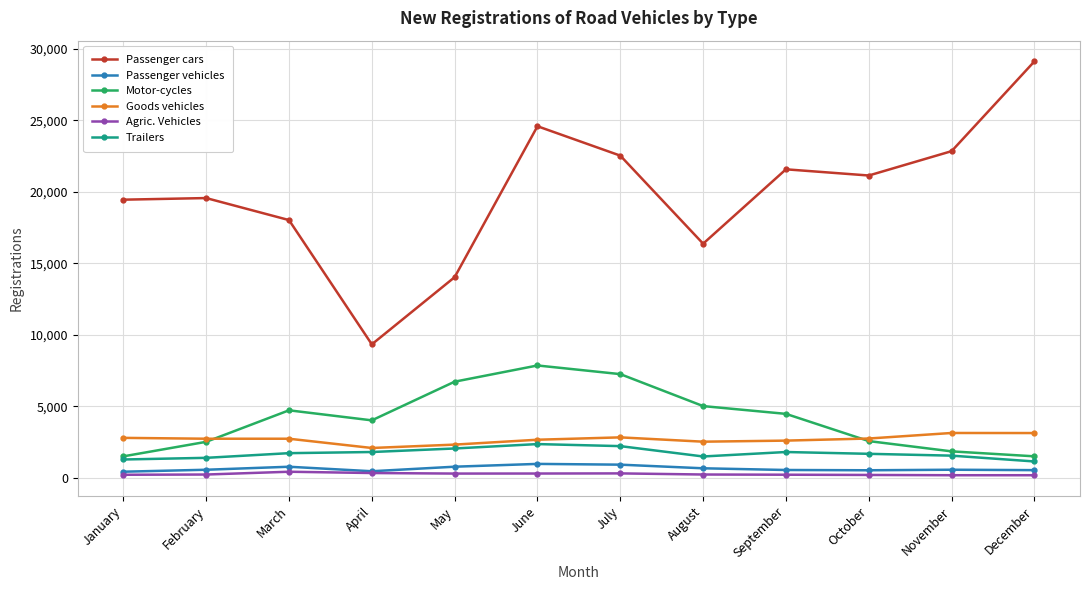

How many values in the Agric. Vehicles series are below 242?

6